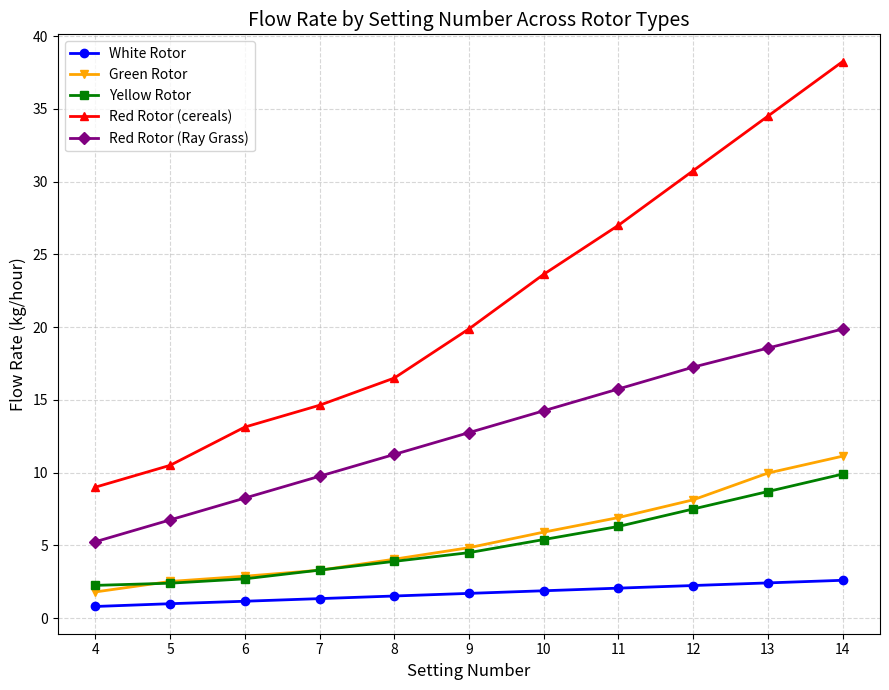

What is the sum of all Green Rotor values?

61.4